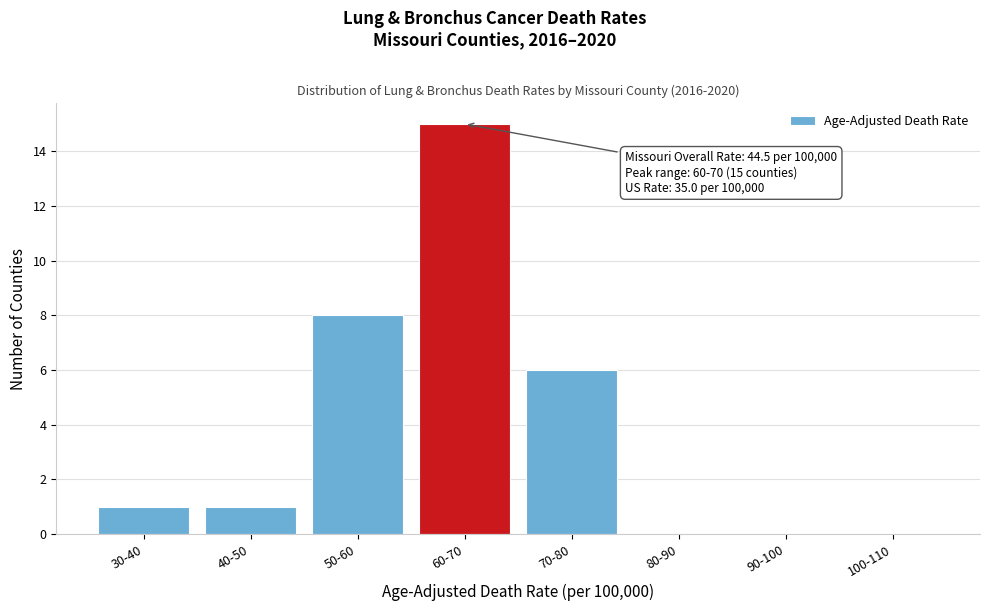

Reading left to right, what are all the values shown in this chart?

30-40=1	40-50=1	50-60=8	60-70=15	70-80=6	80-90=0	90-100=0	100-110=0